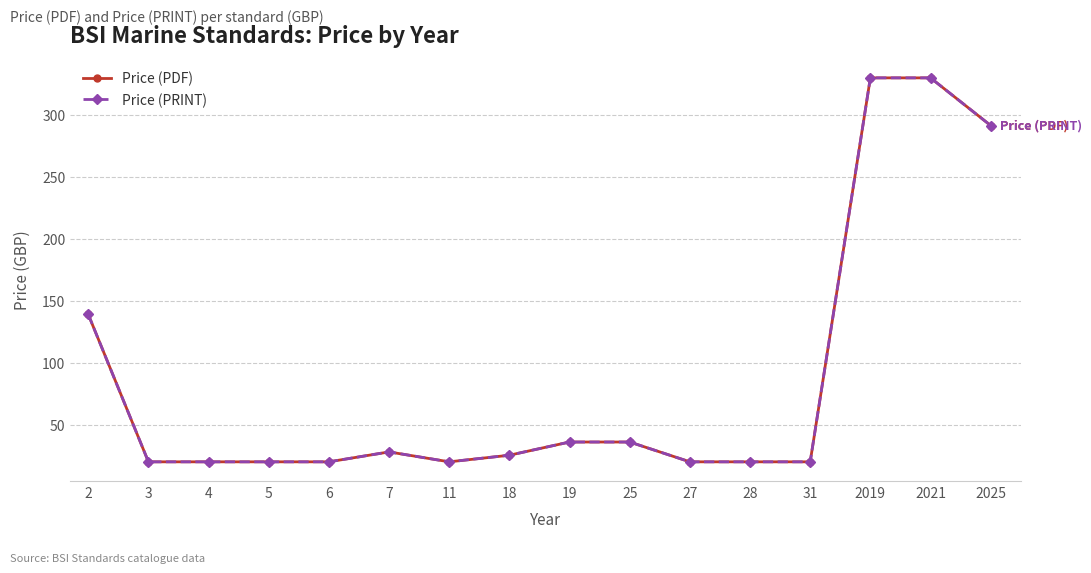

Is this an area chart (filled region under the line)?

No